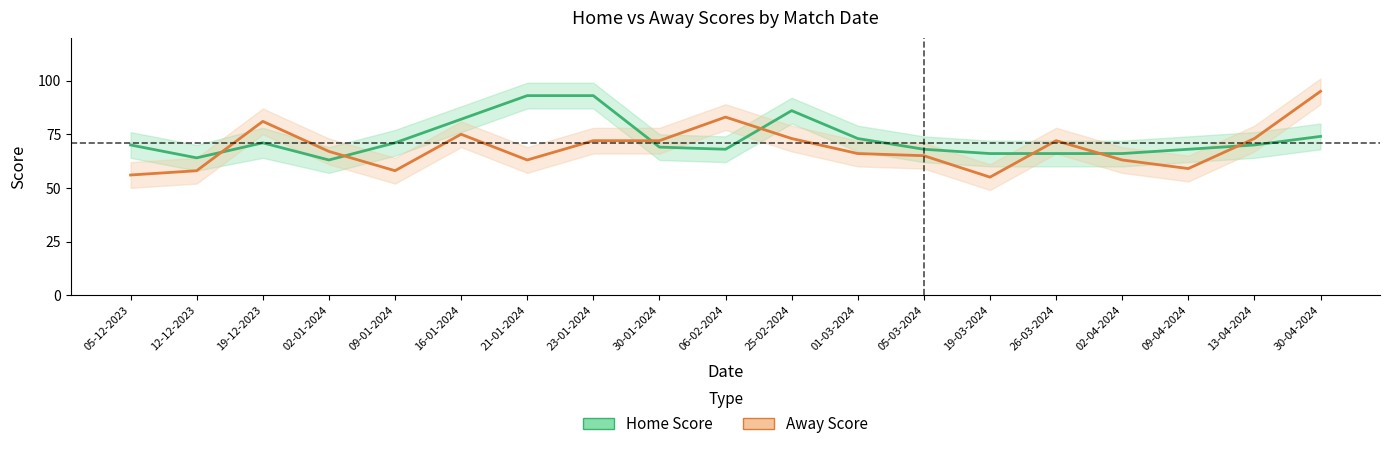

Is the value of Home Score at 12-12-2023 greater than the value of Away Score at 02-04-2024?

Yes